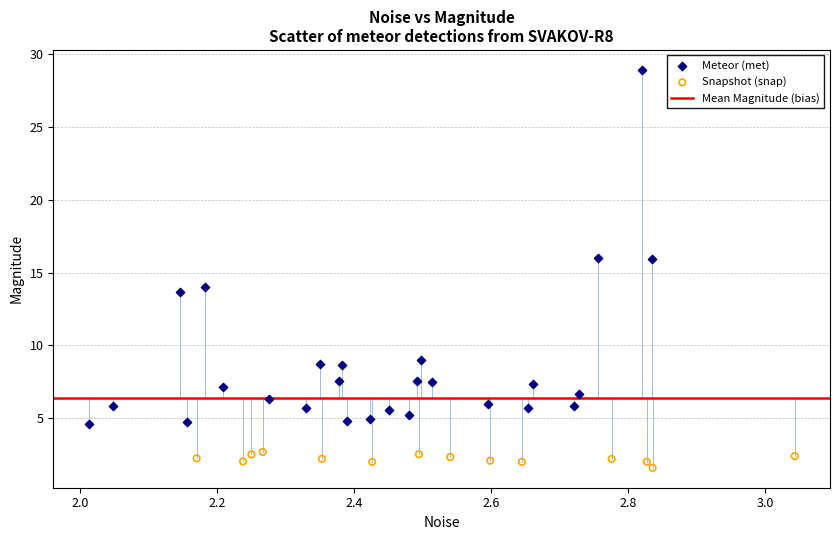

Which series has the largest Y range (max minus min)?

Meteor (met)